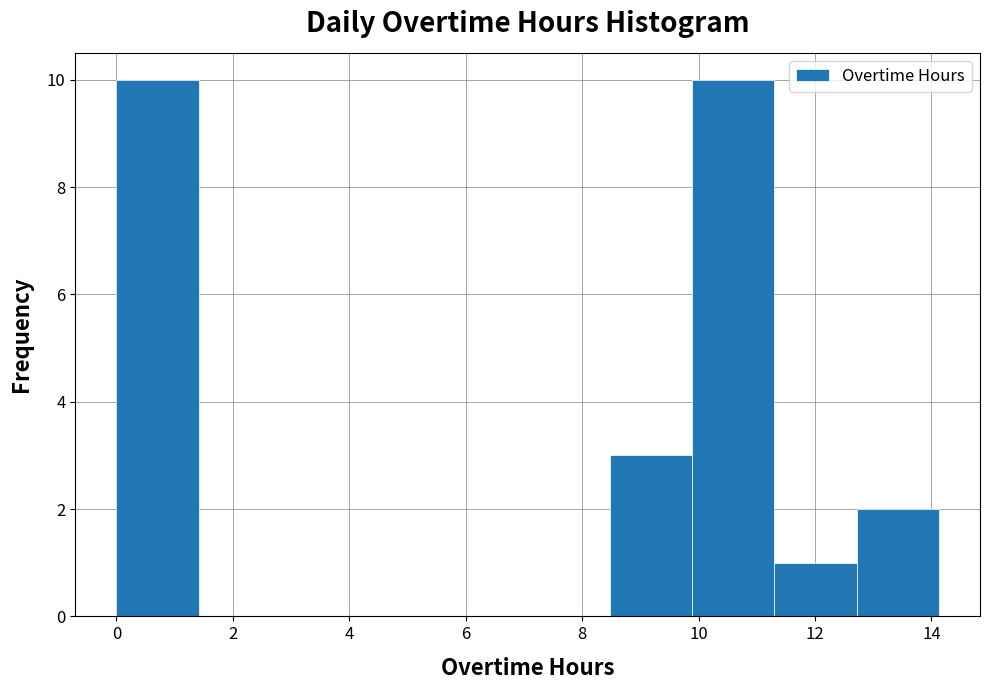

Reading left to right, list every bar in this chart as the range it spans on the x-axis followed by its height. Neither the bar edges nor the heights are printed on the chart, so give them approximately, as read against the axes.

0.0 to 1.4: 10
1.4 to 2.8: 0
2.8 to 4.2: 0
4.2 to 5.6: 0
5.6 to 7.0: 0
7.0 to 8.4: 0
8.4 to 9.8: 3
9.8 to 11.4: 10
11.4 to 12.8: 1
12.8 to 14.2: 2